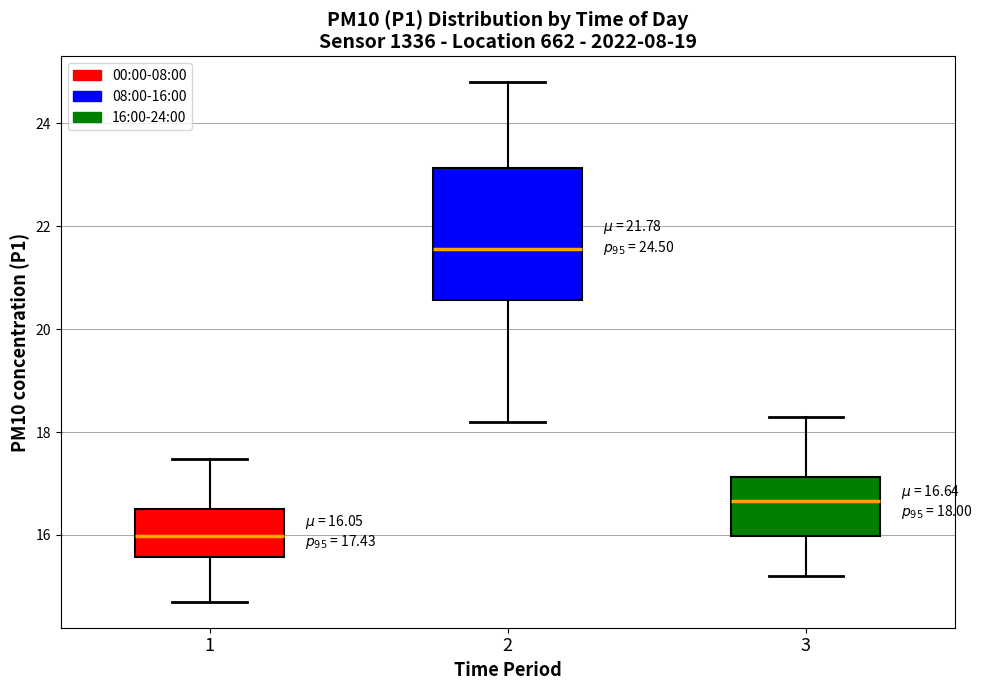

Which box's median line is the lowest?

1